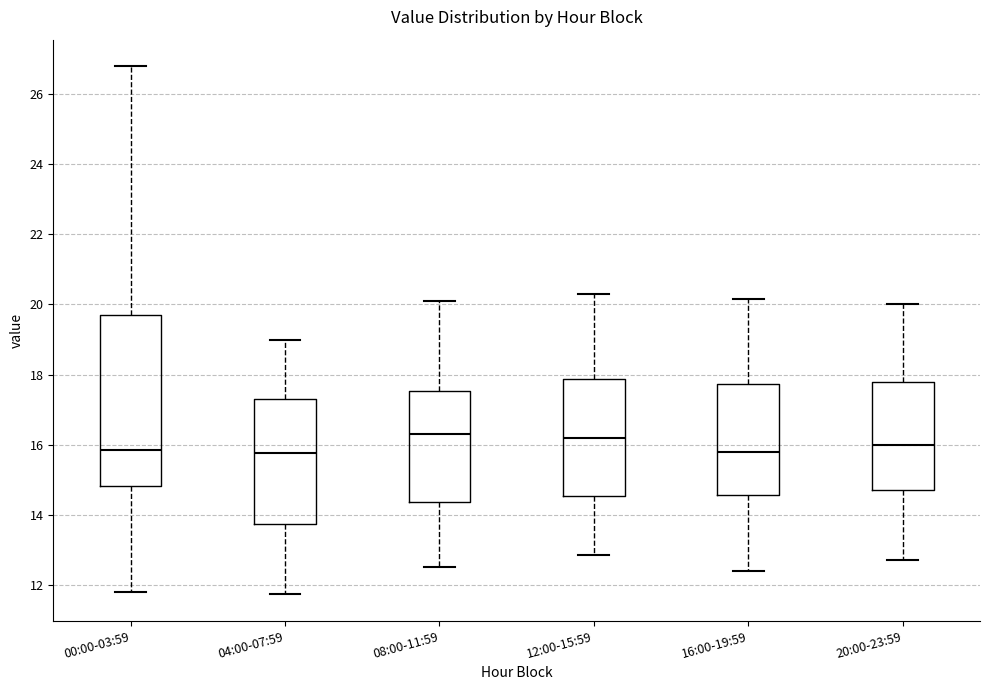

Where does the lower whisker of the box for 04:00-07:59 end on the y-axis? The values are not printed on the chart, so give them approximately, as read against the axis.

11.8